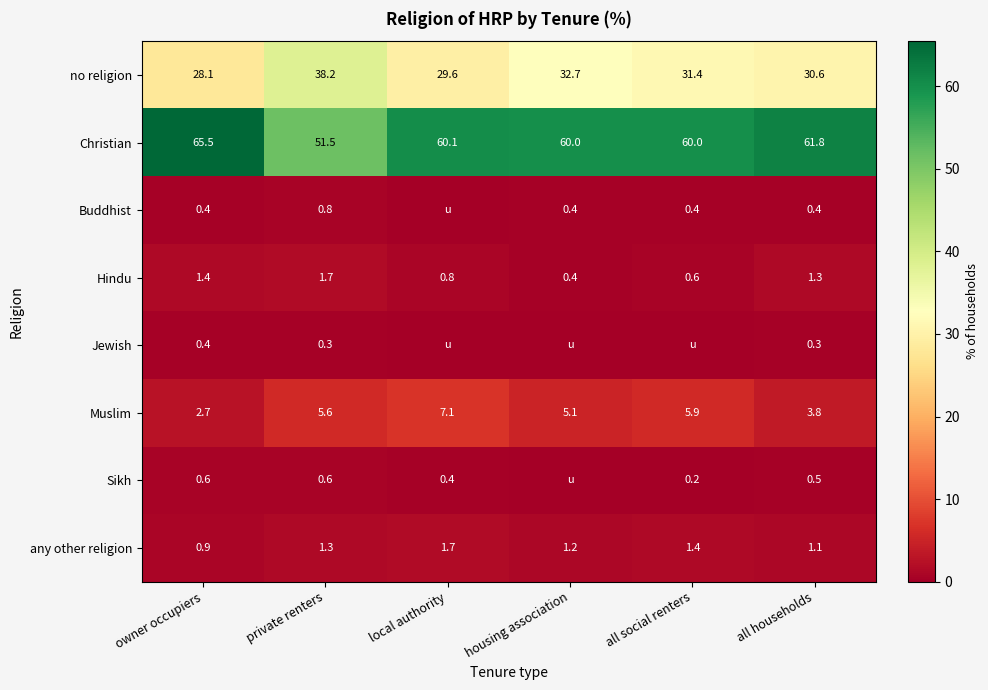

What is the total value across all series at all households?

99.8